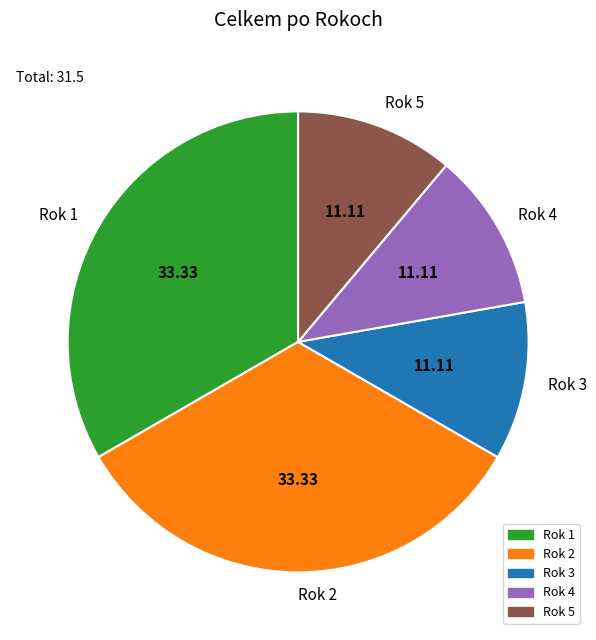

How many slices are in this pie chart?

5